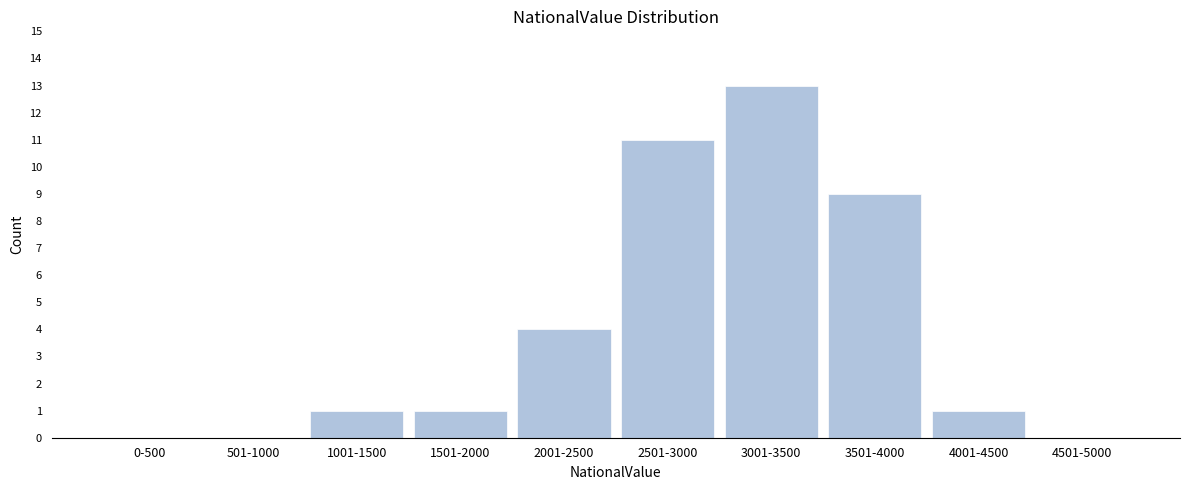

Reading left to right, transcribe all the data shown in this chart.

0-500=0	501-1000=0	1001-1500=1	1501-2000=1	2001-2500=4	2501-3000=11	3001-3500=13	3501-4000=9	4001-4500=1	4501-5000=0